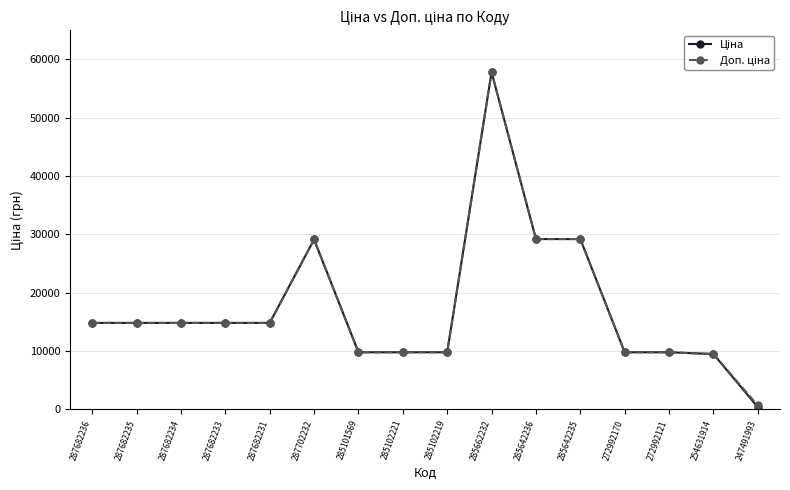

What is the smallest value displayed?

345.6